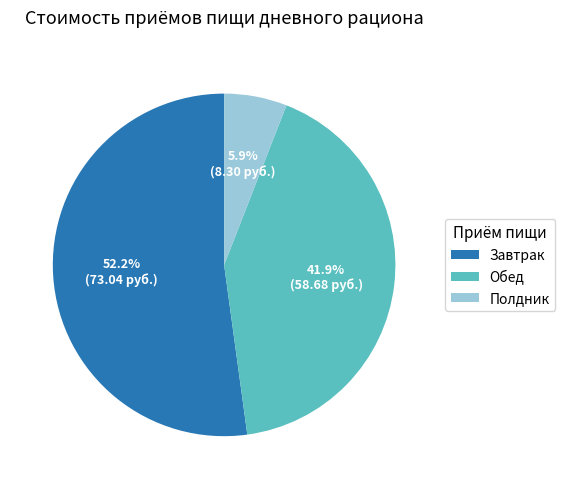

What percentage is NOT represented by Завтрак?

47.8%